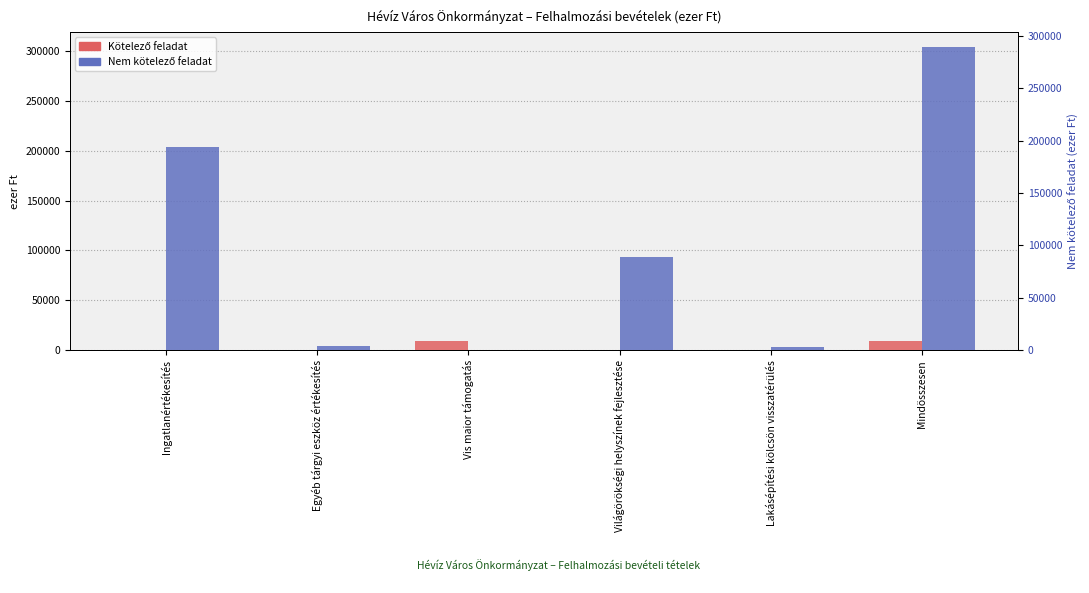

Which has a higher value, Egyéb tárgyi eszköz értékesítés or Lakásépítési kölcsön visszatérülés?

Egyéb tárgyi eszköz értékesítés